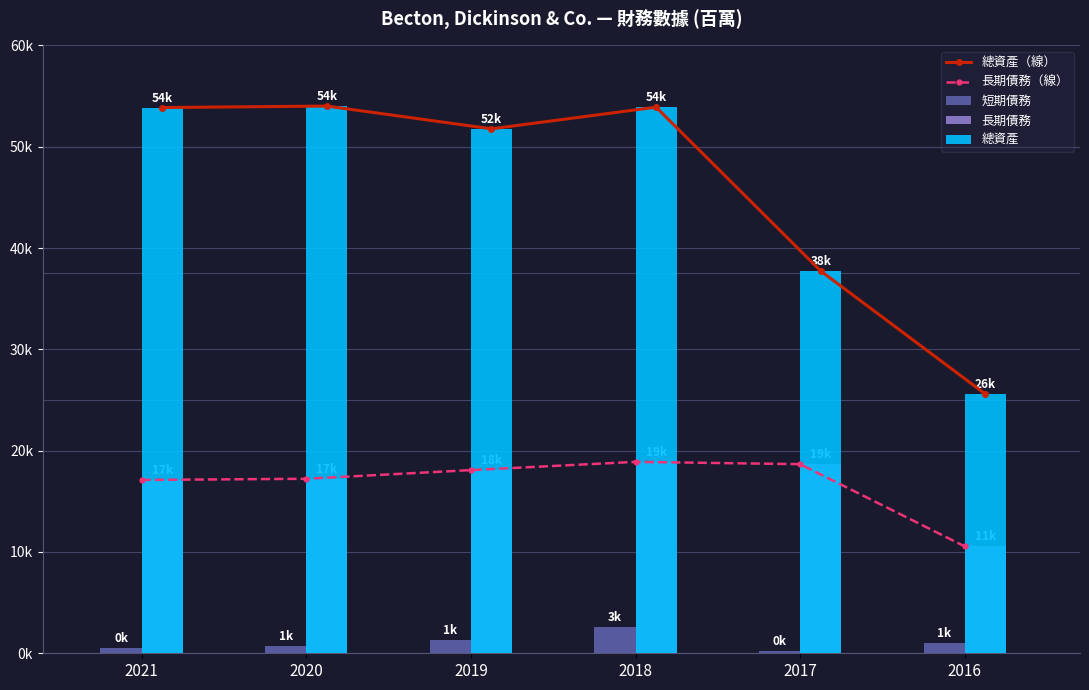

What is the value of the 總資產（線） bar at the 6th from the left?

25586